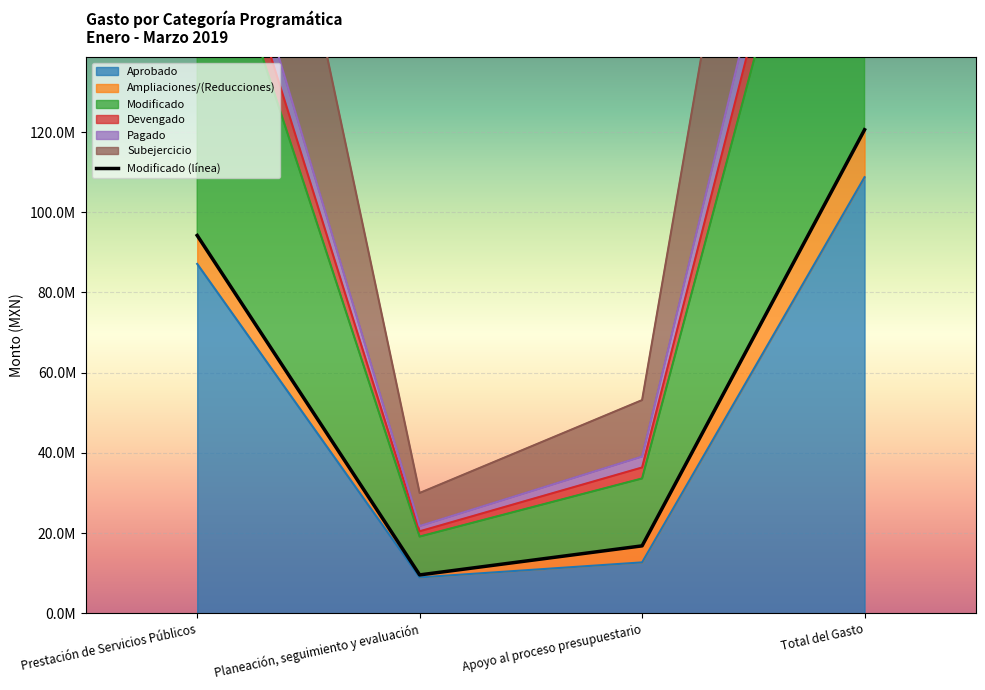

At how many categories does at least one series exceed 59128453?

2